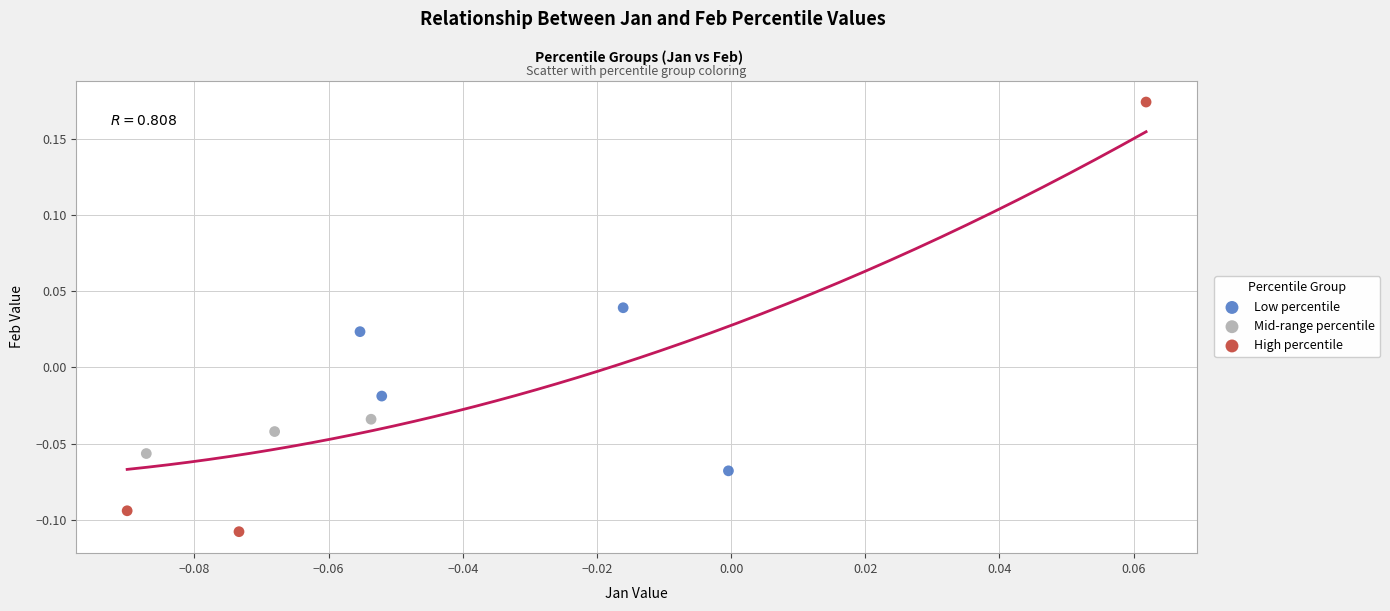

Which series reaches the maximum Y coordinate?

High percentile